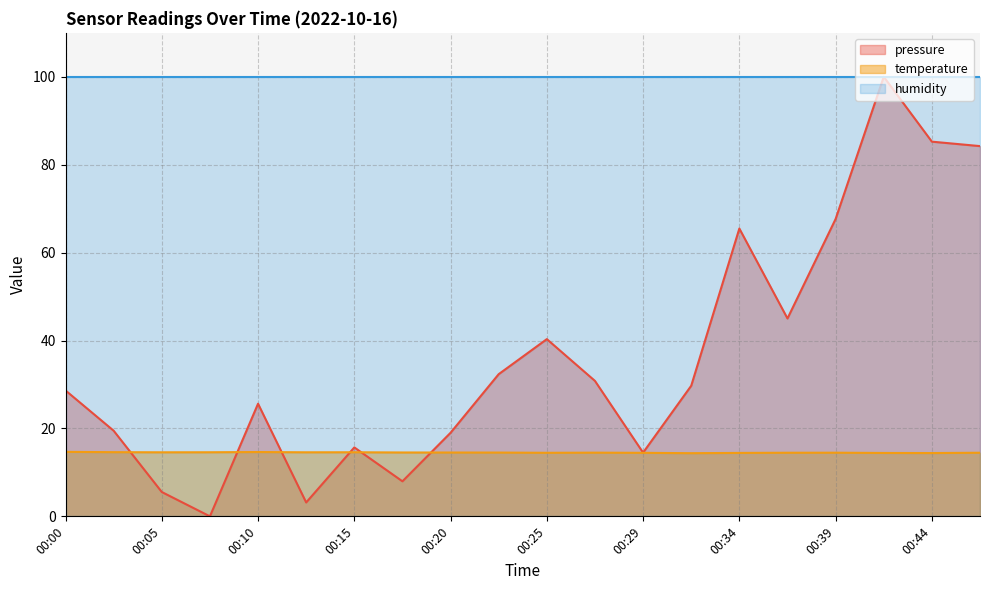

At which label does temperature reach its minimum?

00:32